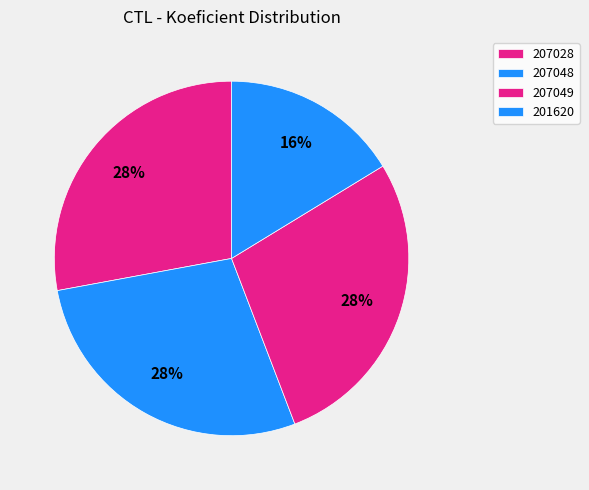

Approximately how many times larger is the value at 207049 compared to 207028?

1.0